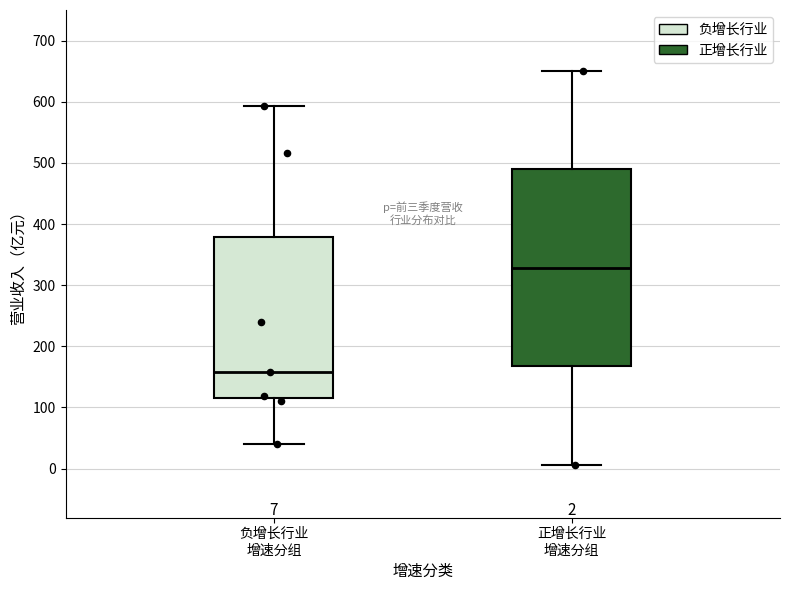

Which box has the highest median line?

正增长行业 增速分组